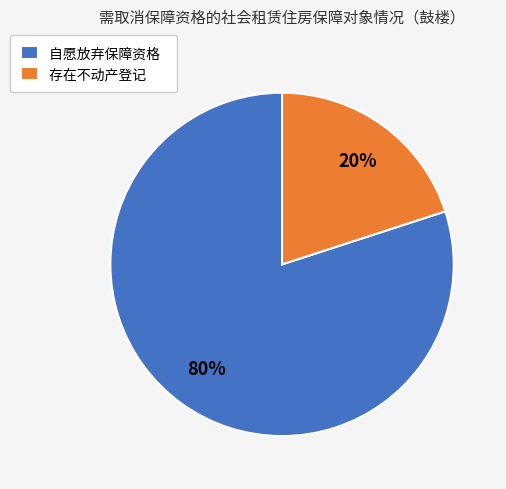

Is the sum of 存在不动产登记 and 自愿放弃保障资格 greater than half?

Yes